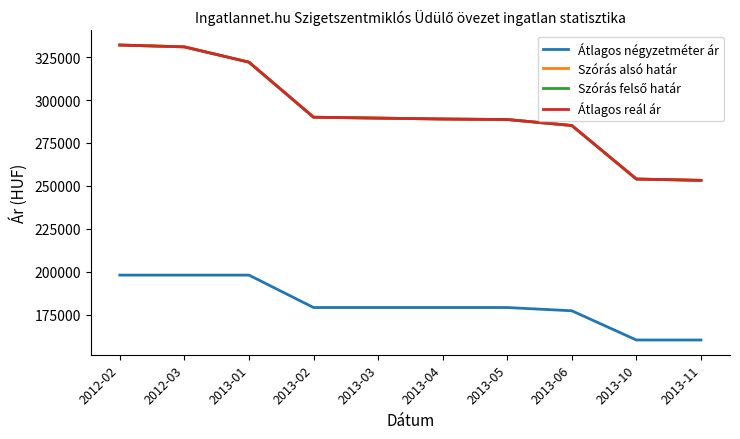

True or false: Szórás alsó határ and Átlagos négyzetméter ár intersect in this chart.

False